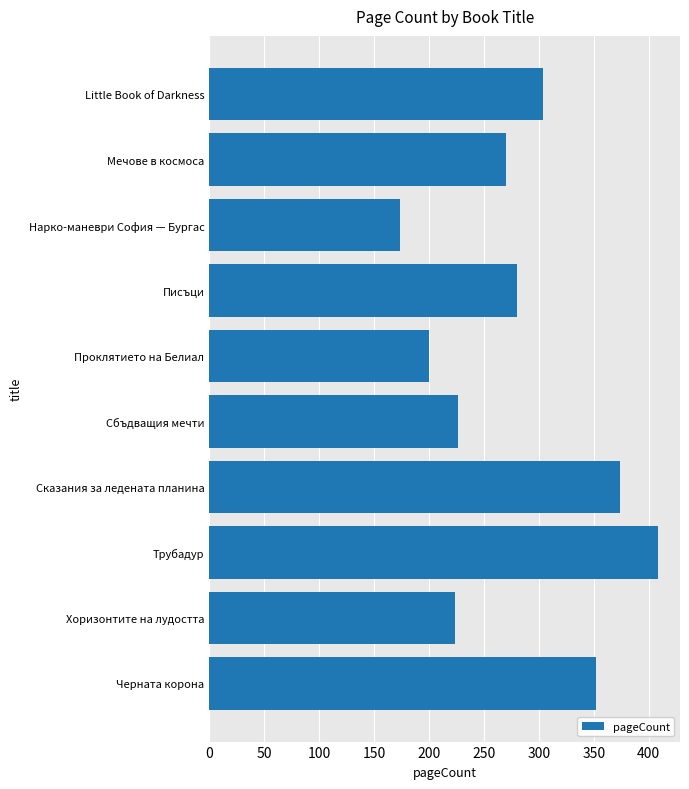

Approximately how many times larger is the value at Сказания за ледената планина compared to Нарко-маневри София — Бургас?

2.1